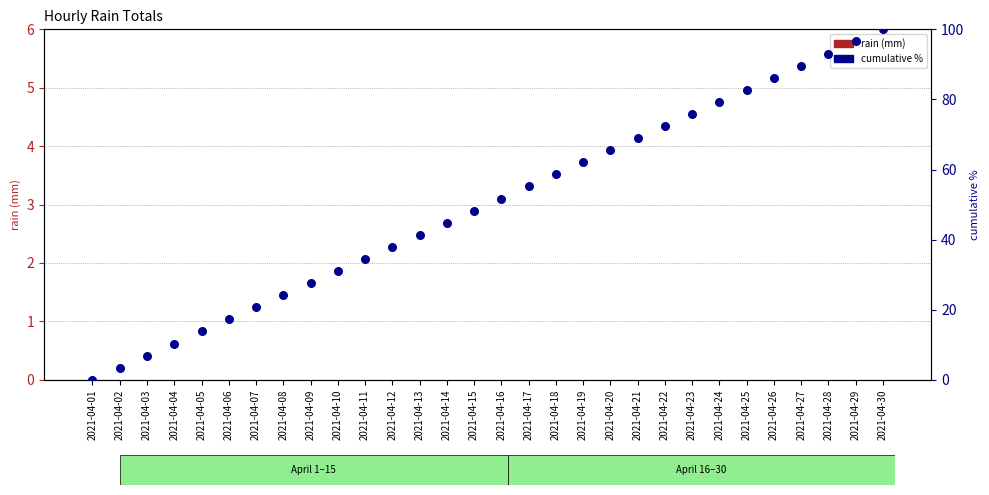

Which series has the largest total across all categories?

cumulative %